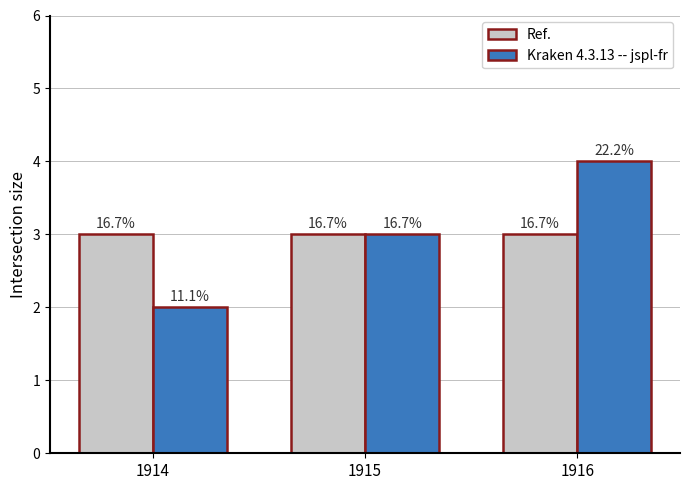

What are all the series names shown in the legend?

Ref., Kraken 4.3.13 -- jspl-fr